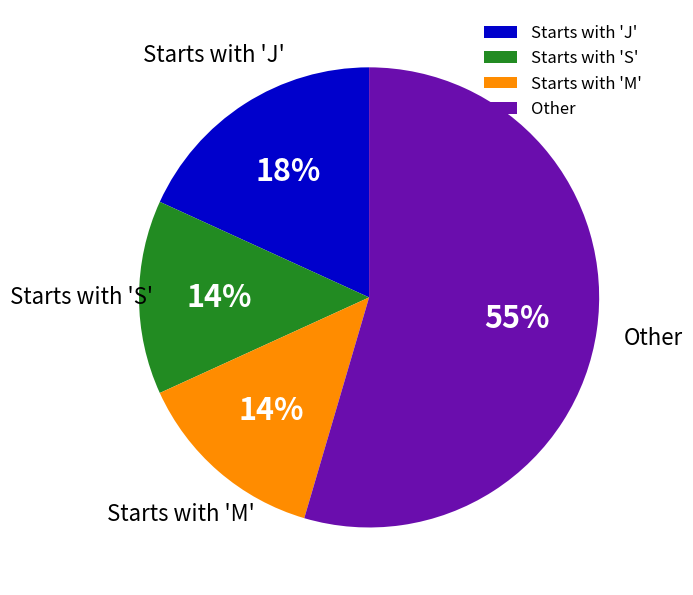

What is the largest slice in the pie chart?

Other